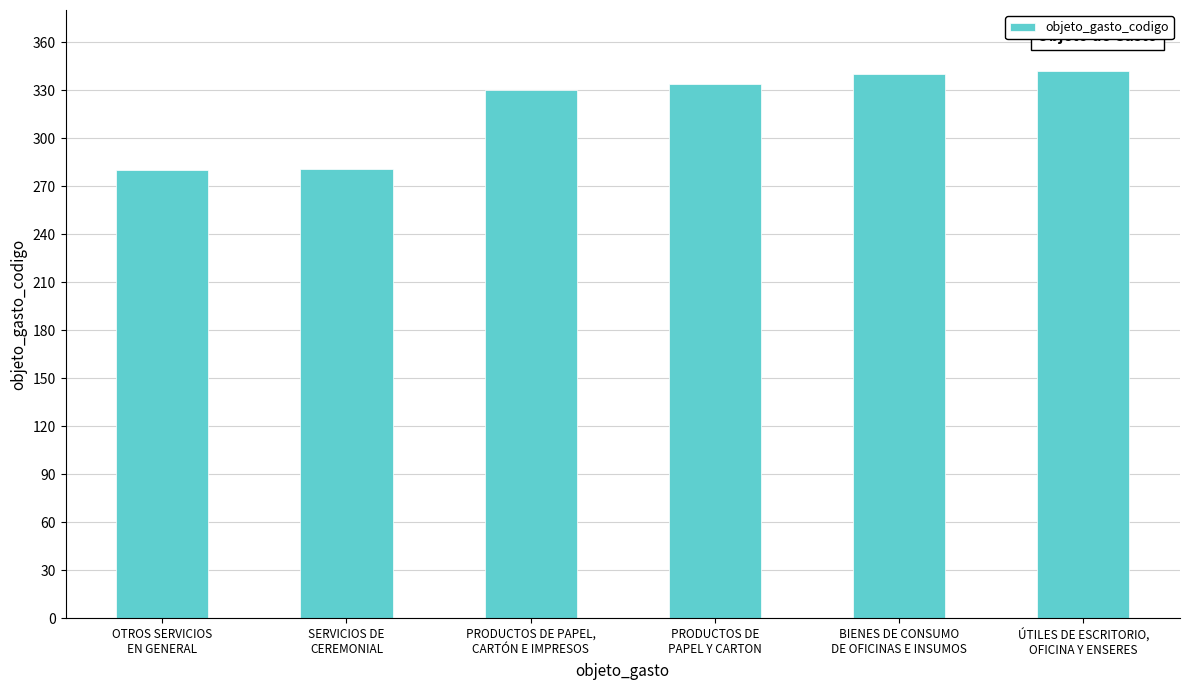

What is the difference between the values at BIENES DE CONSUMO
DE OFICINAS E INSUMOS and ÚTILES DE ESCRITORIO,
OFICINA Y ENSERES?

2